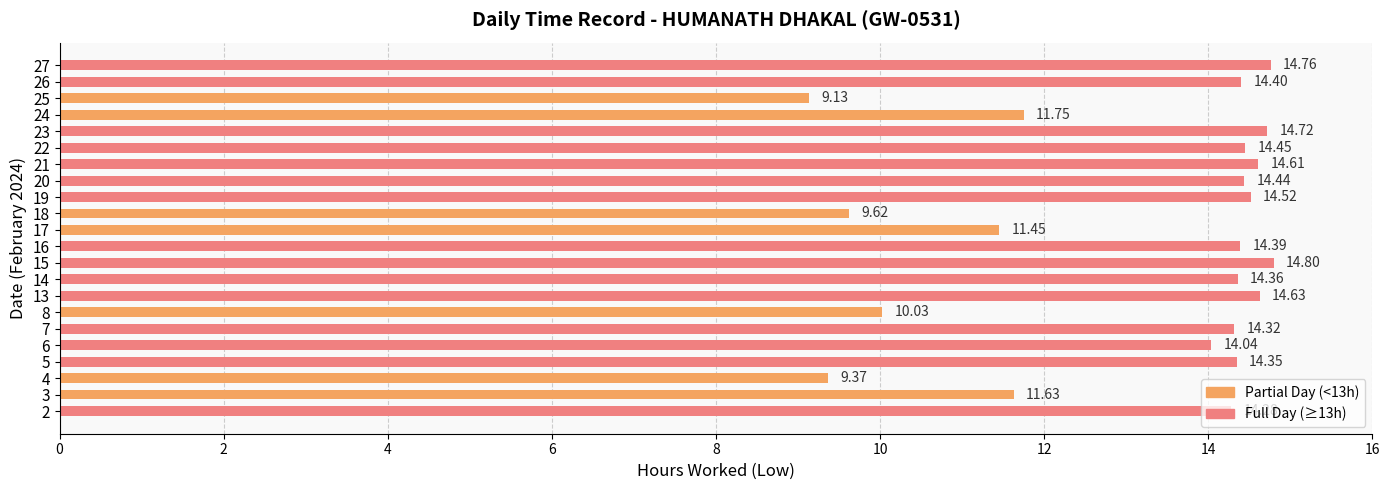

What is the average value?

13.2